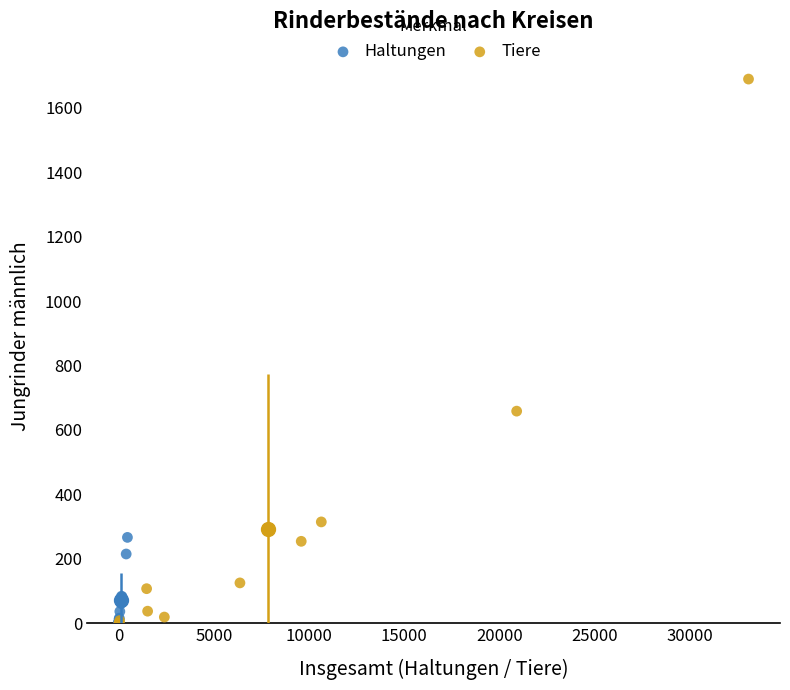

Which series reaches the maximum Y coordinate?

Tiere